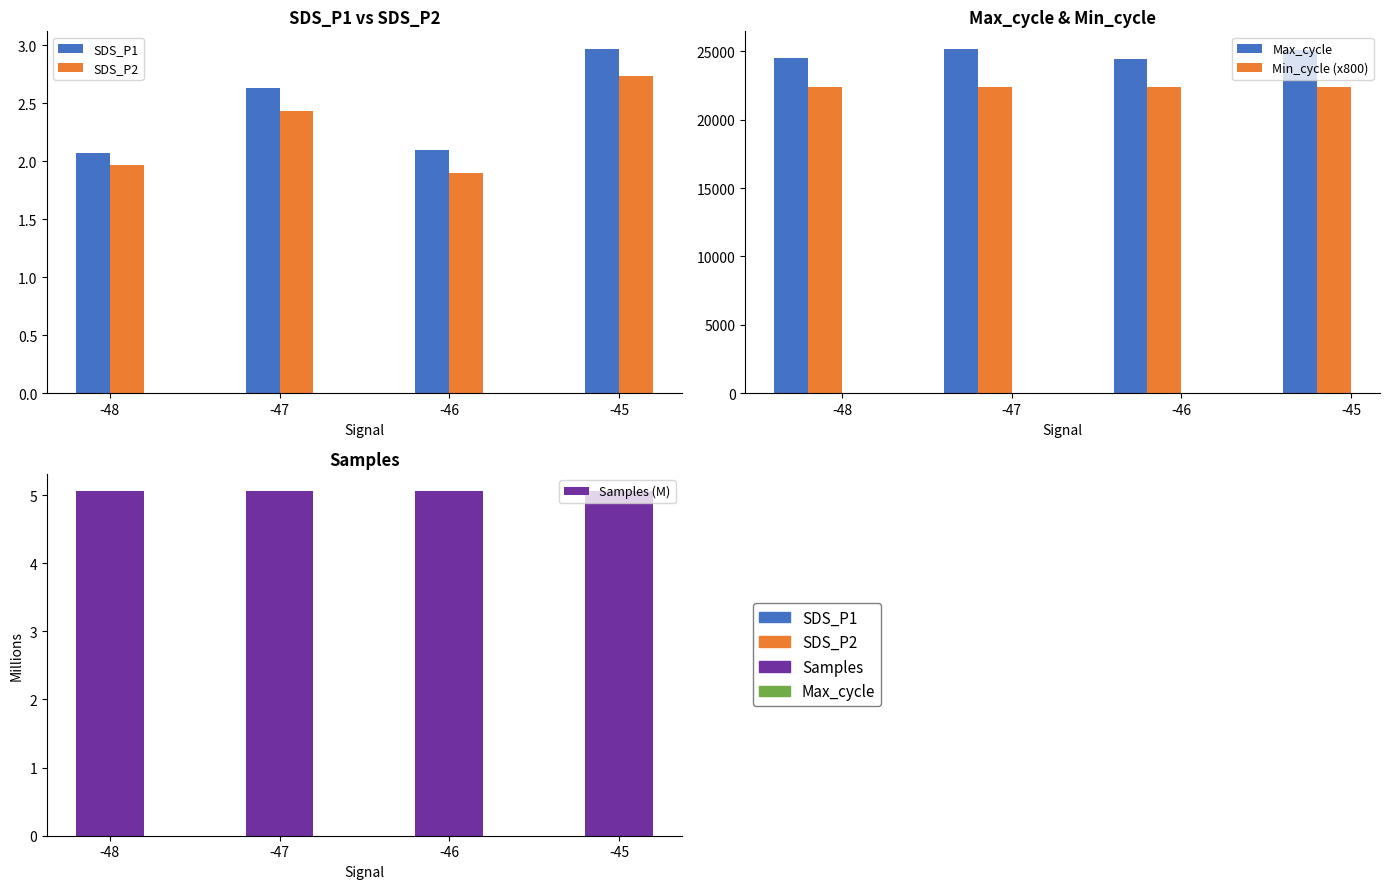

What is the difference between the maximum and minimum values in the SDS_P2 series?

0.8